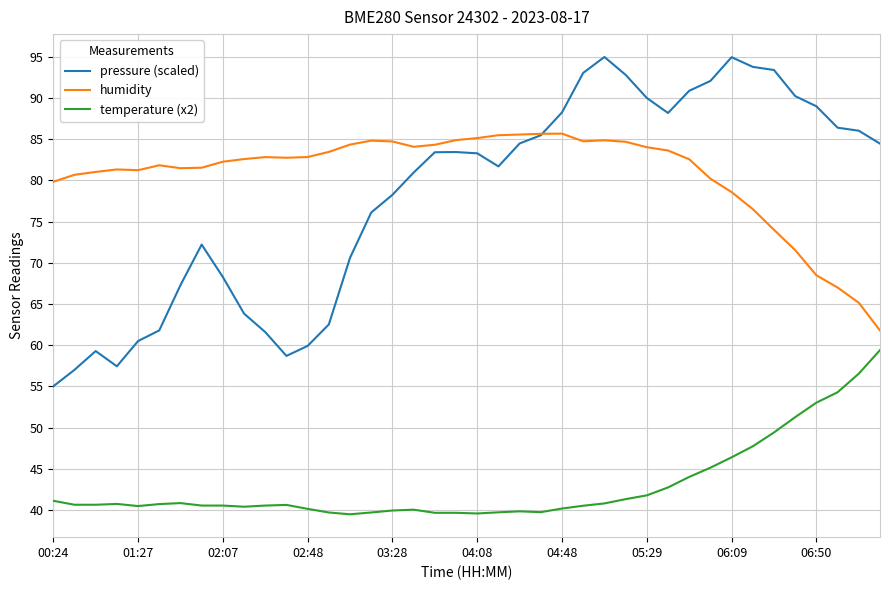

True or false: temperature (x2) and humidity intersect in this chart.

False